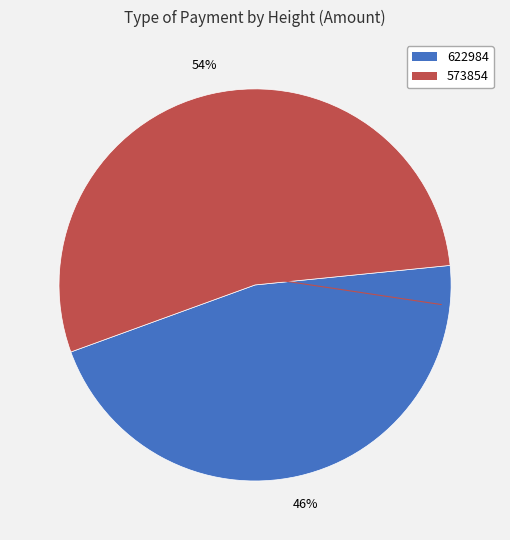

The 622984 slice represents 46% of the pie. True or false?

True